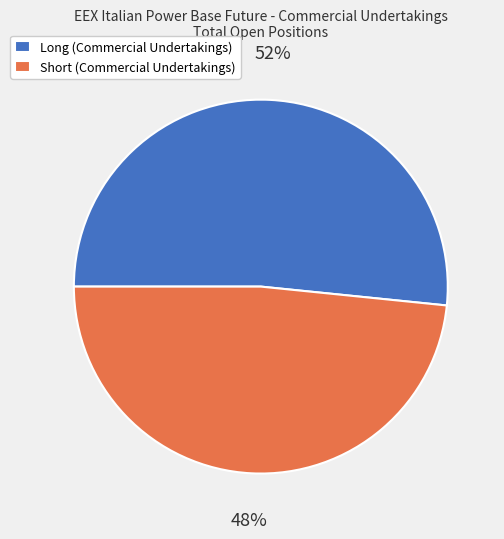

How many slices are in this pie chart?

2